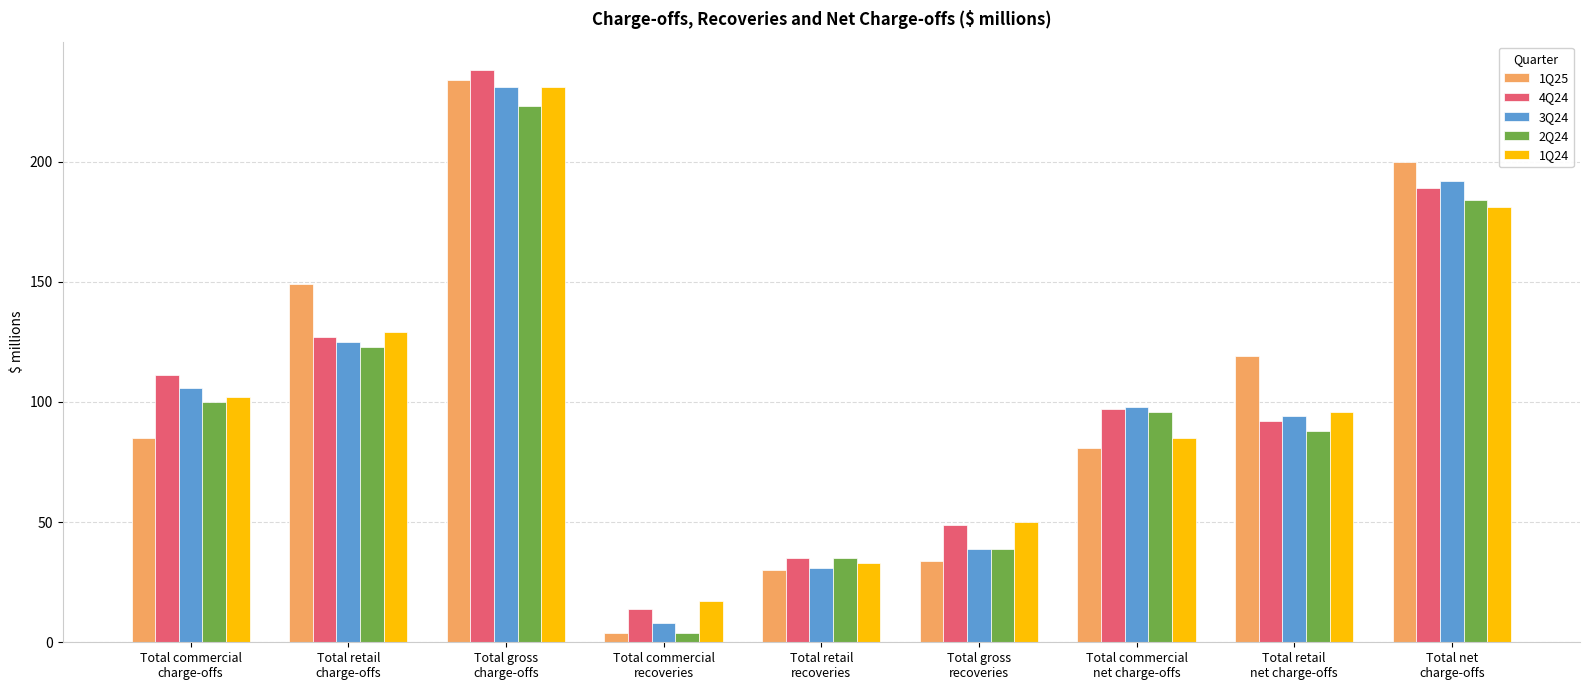

List the labels in order of 4Q24 value, smallest first.

Total commercial
recoveries, Total retail
recoveries, Total gross
recoveries, Total retail
net charge-offs, Total commercial
net charge-offs, Total commercial
charge-offs, Total retail
charge-offs, Total net
charge-offs, Total gross
charge-offs